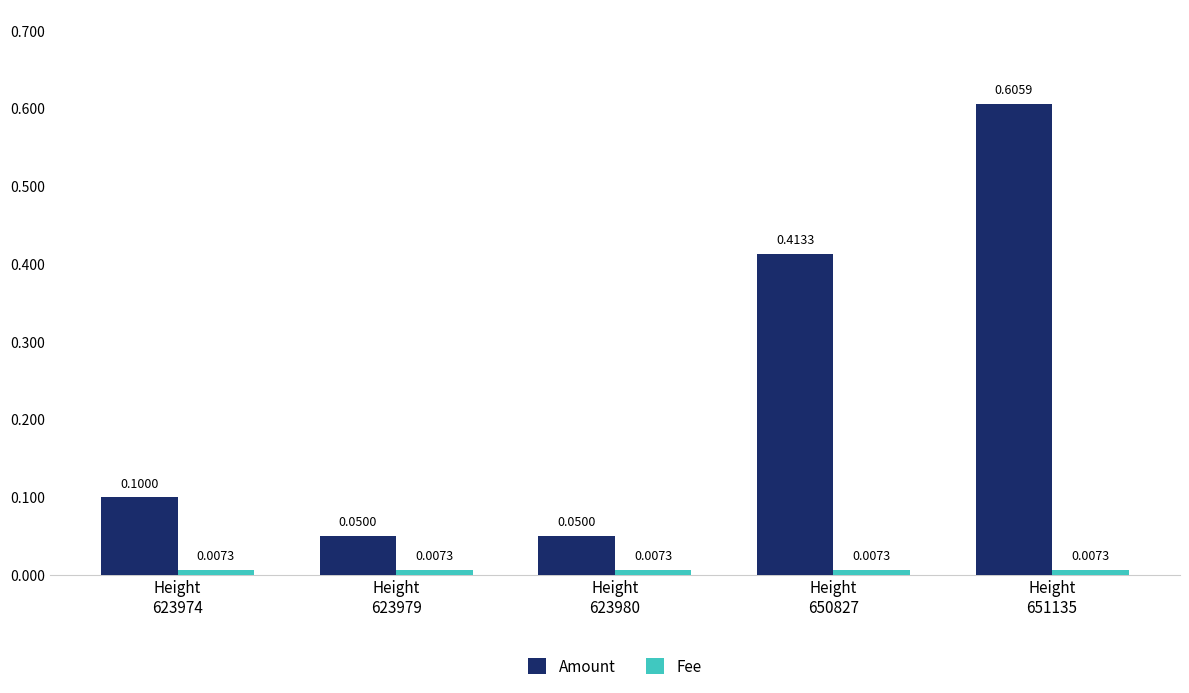

How many groups of bars are there?

5